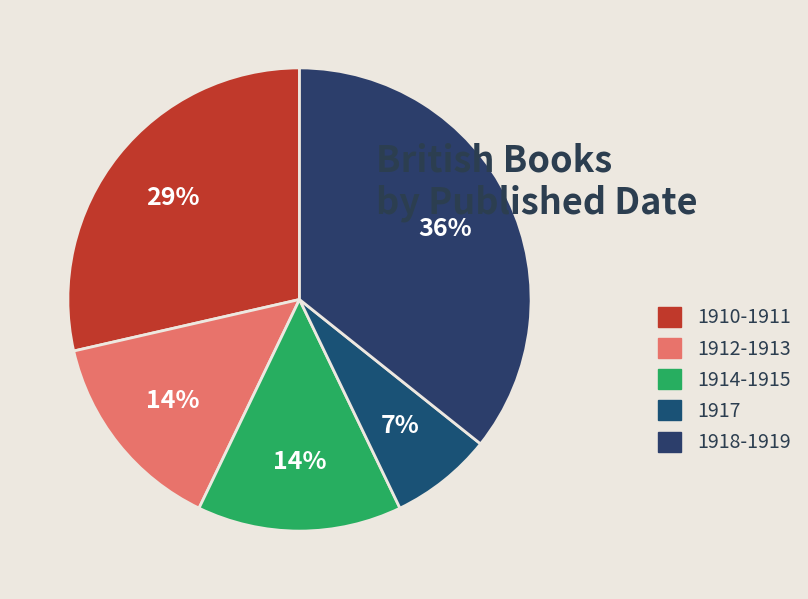

Count the number of slices in the pie.

5